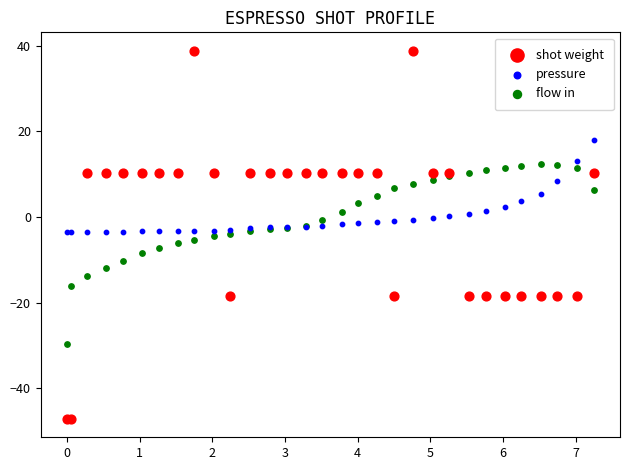

Which series has the widest spread of Y values?

shot weight